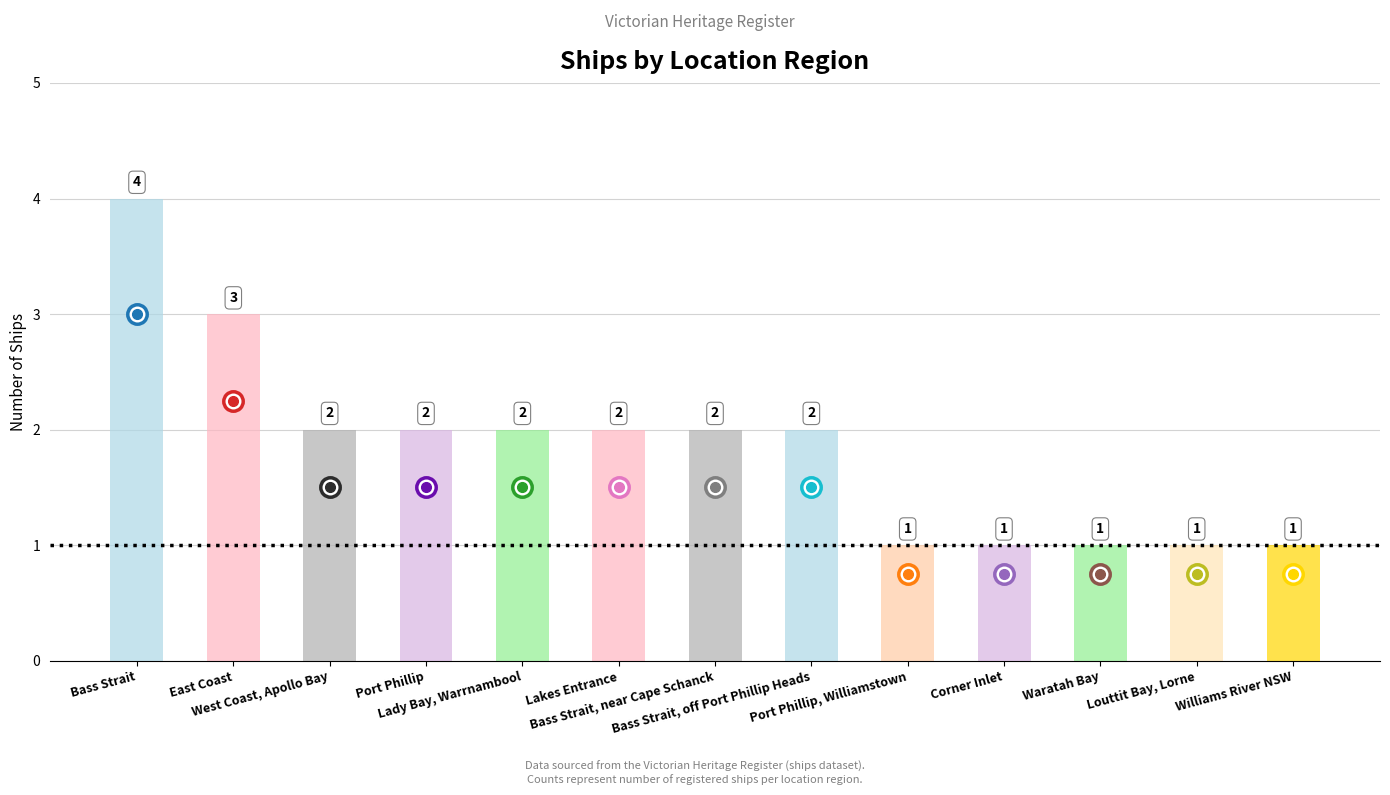

What is the difference between the maximum and minimum values?

3